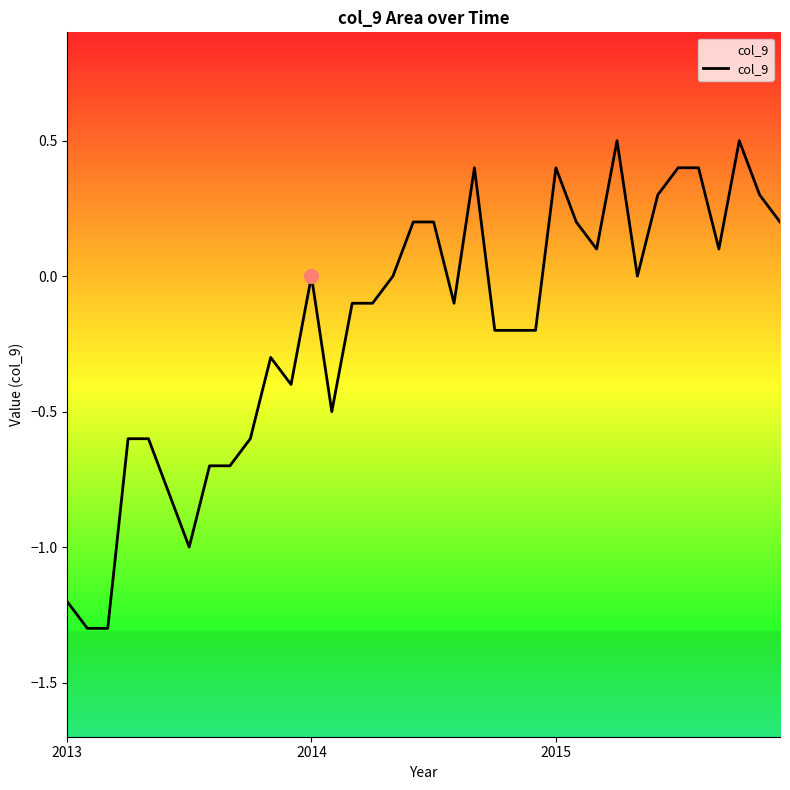

The value at 2014 is 0.0. True or false?

True